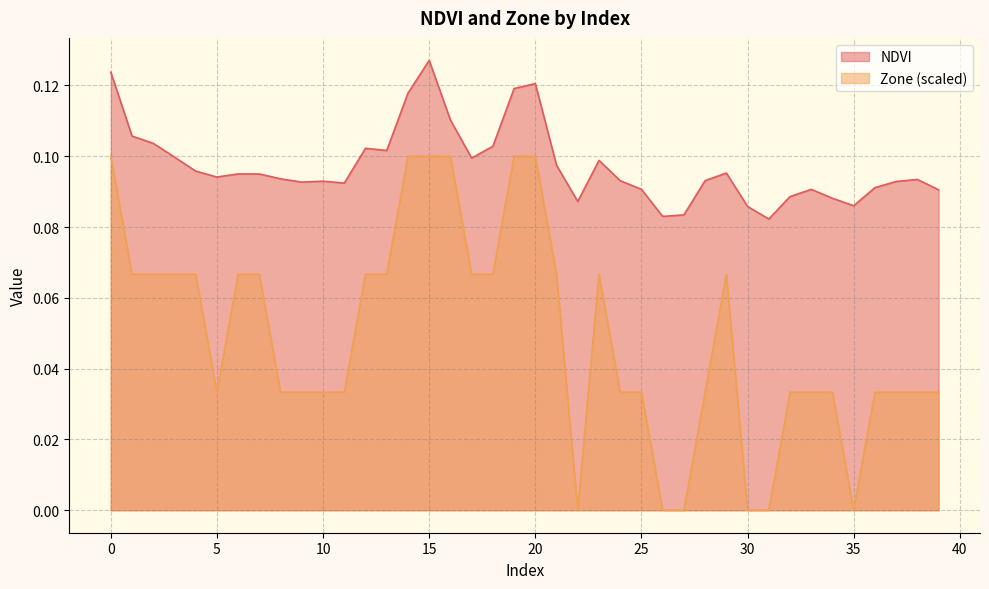

At which label is NDVI closest to 0?

31